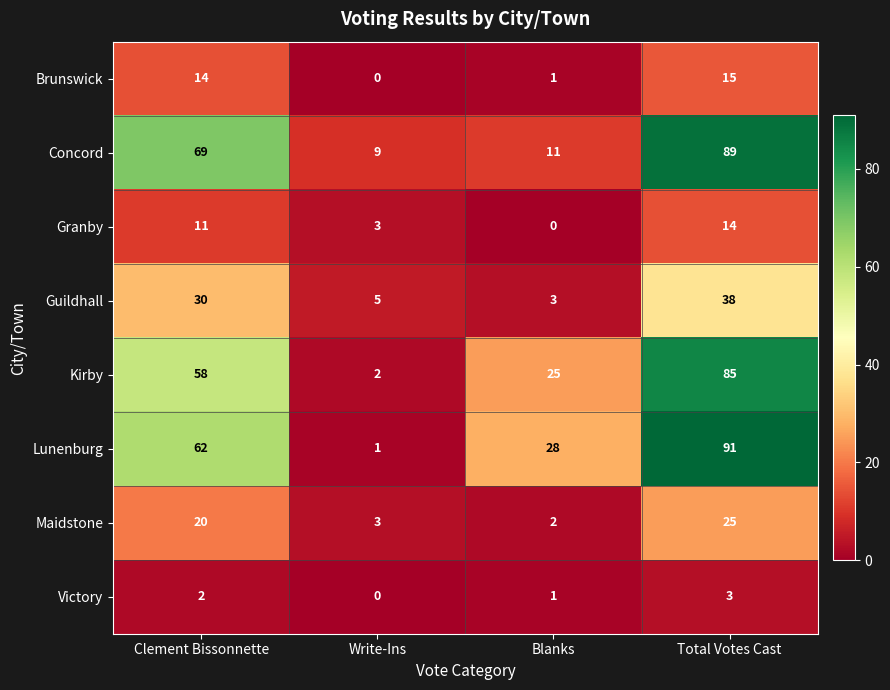

The Kirby series shows 1 at Write-Ins. True or false?

False